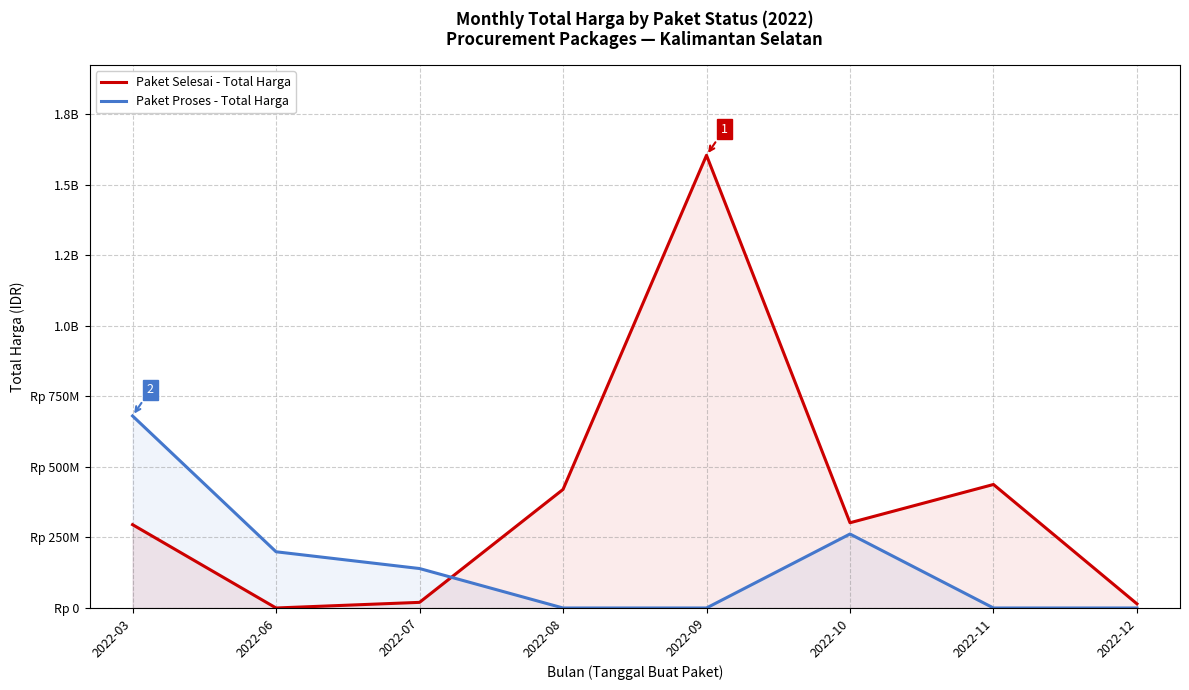

Is it true that Paket Selesai - Total Harga equals 91196101 at 2022-11?

False